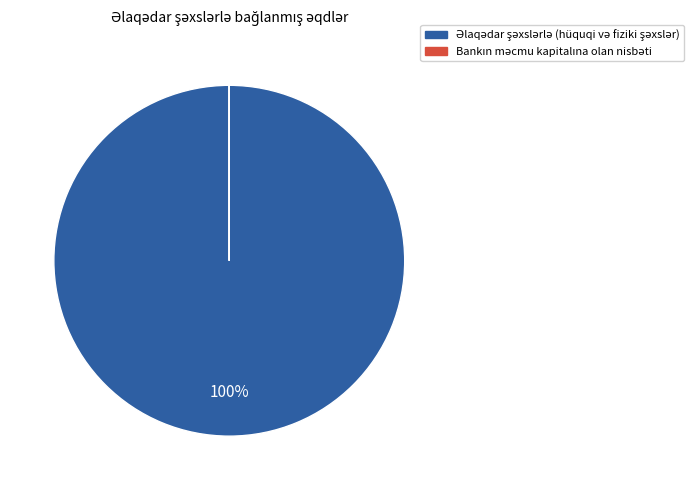

Is there any slice that represents more than half of the pie?

Yes